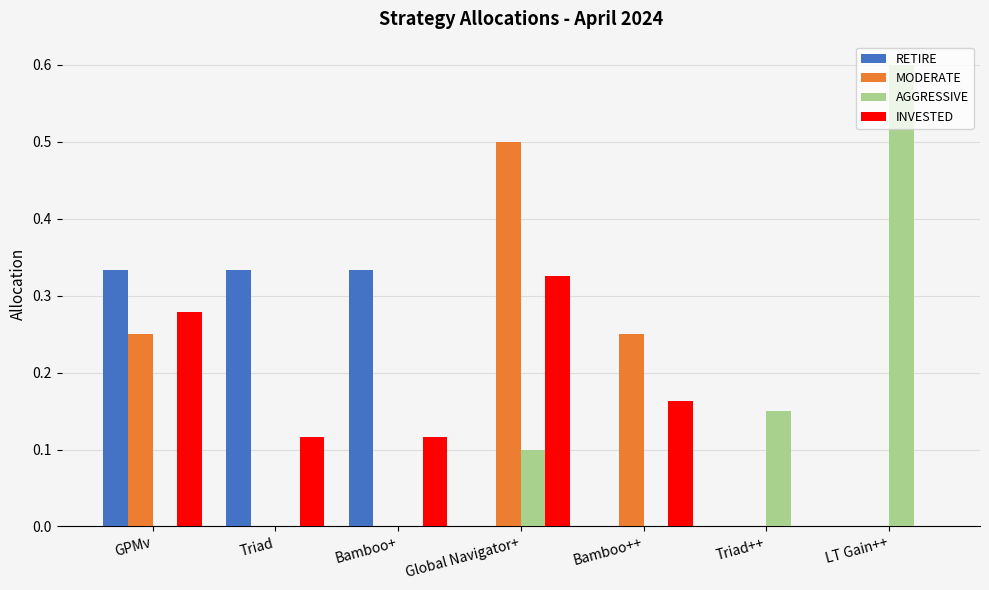

Is it true that INVESTED equals 0.2 at Global Navigator+?

False